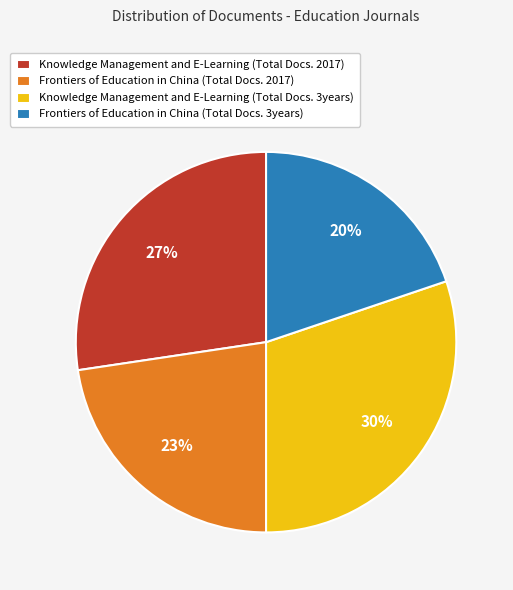

Which slice is the smallest?

Frontiers of Education in China (Total Docs. 3years)